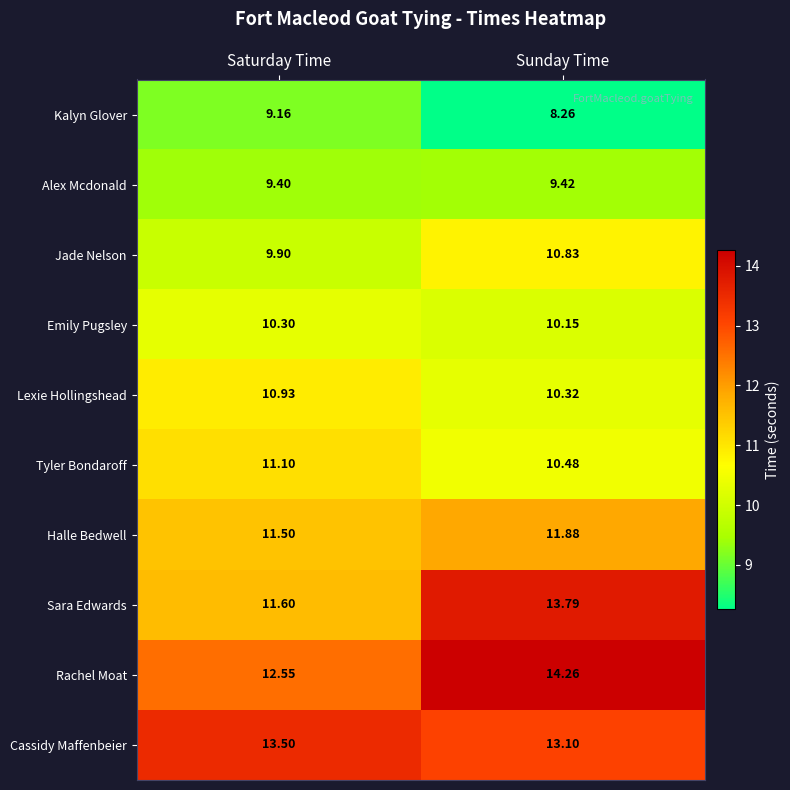

List the series in order of their peak value, lowest first.

Kalyn Glover, Alex Mcdonald, Emily Pugsley, Jade Nelson, Lexie Hollingshead, Tyler Bondaroff, Halle Bedwell, Cassidy Maffenbeier, Sara Edwards, Rachel Moat